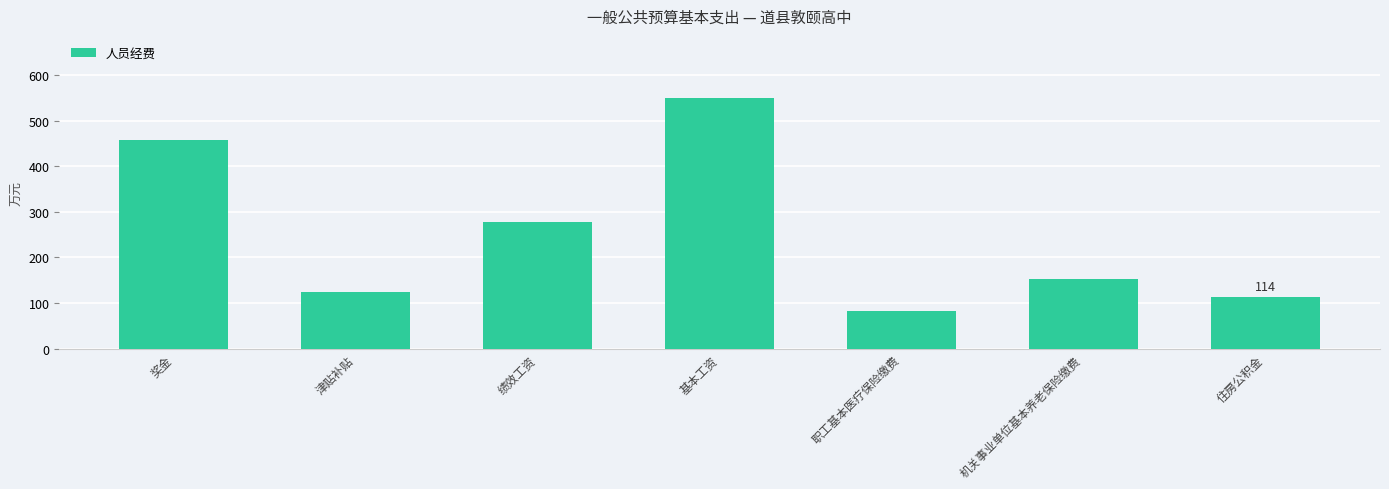

List the labels in order of value, smallest first.

职工基本医疗保险缴费, 住房公积金, 津贴补贴, 机关事业单位基本养老保险缴费, 绩效工资, 奖金, 基本工资